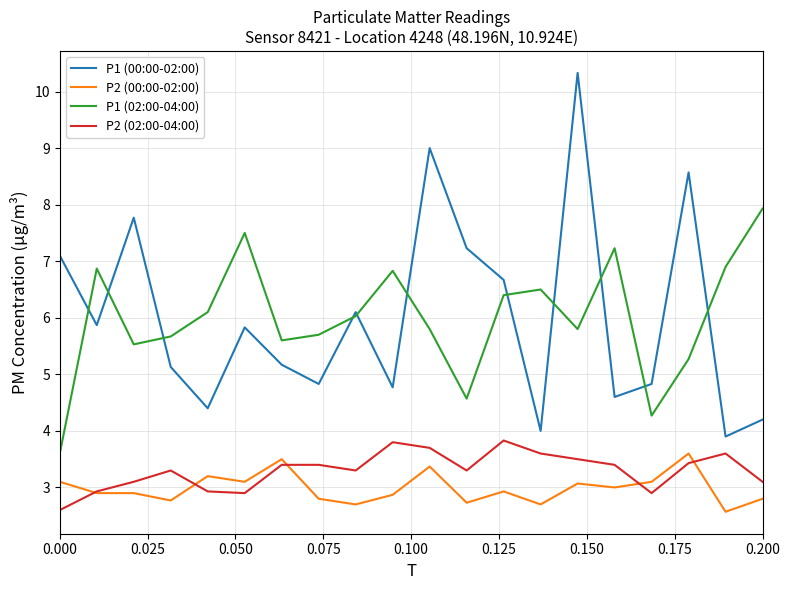

What is the minimum value for P1 (02:00-04:00)?

3.6